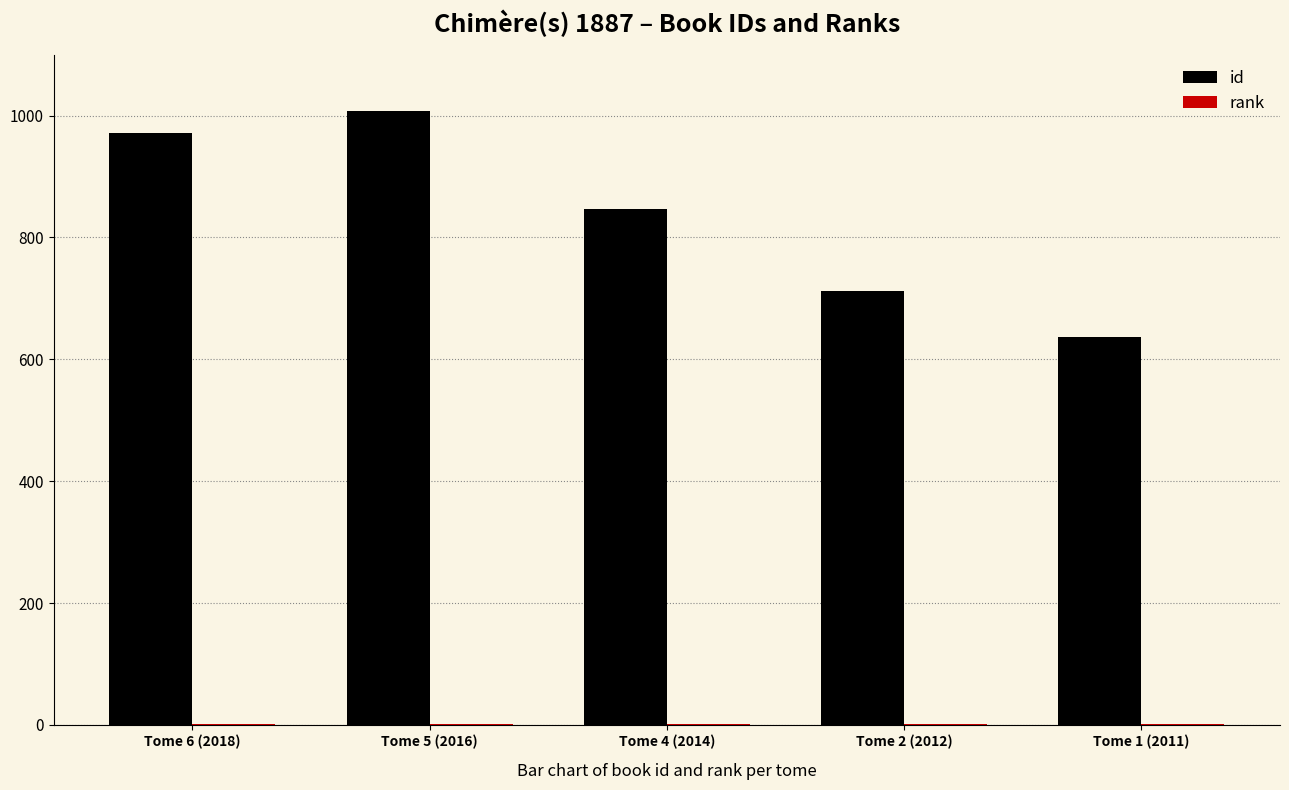

How many data points does each series have?

5